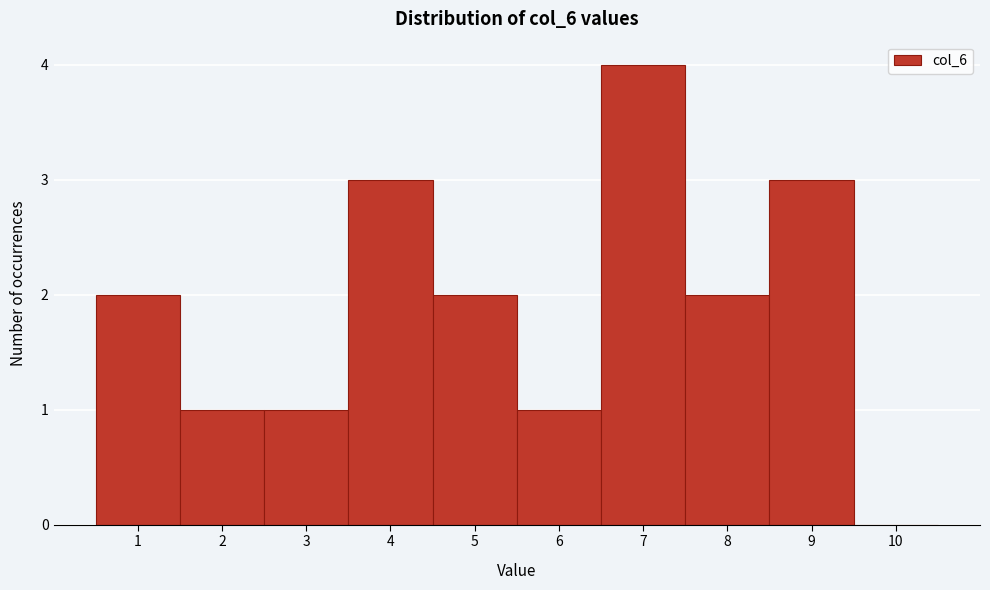

Reading left to right, transcribe this chart: for each bar, give the range it covers on the x-axis and its height. The values are not printed on the chart, so give them approximately, as read against the axis.

0.5 to 1.5: 2
1.5 to 2.5: 1
2.5 to 3.5: 1
3.5 to 4.5: 3
4.5 to 5.5: 2
5.5 to 6.5: 1
6.5 to 7.5: 4
7.5 to 8.5: 2
8.5 to 9.5: 3
9.5 to 10.5: 0